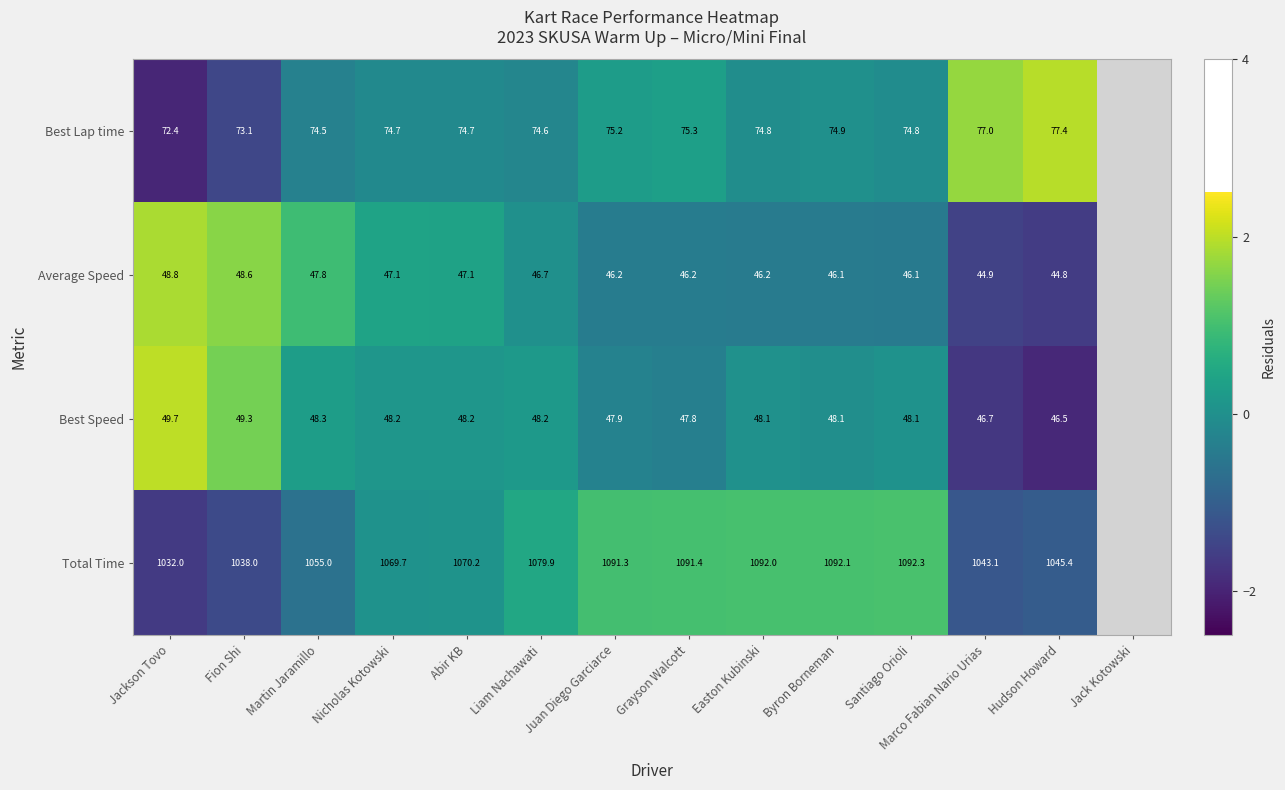

Which label corresponds to the largest value in the chart?

Jackson Tovo